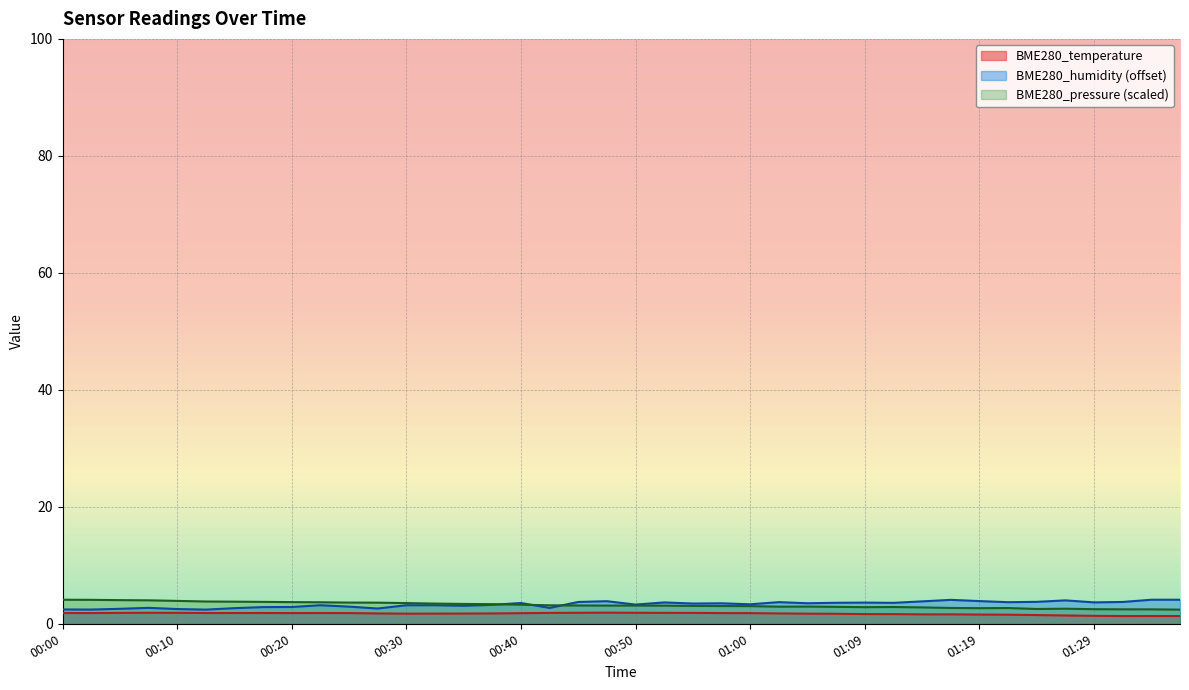

What is the label of the 35th point from the right?

00:13